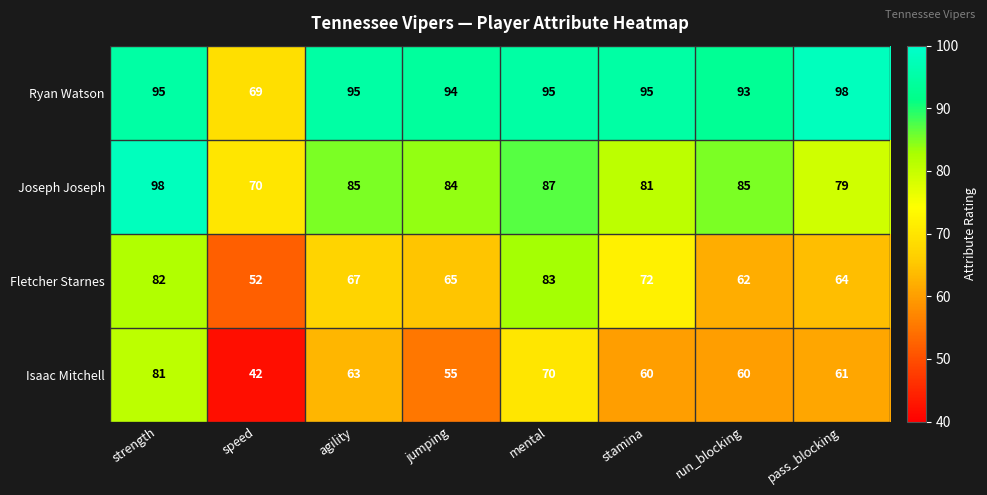

Is it true that Ryan Watson equals 126 at stamina?

False